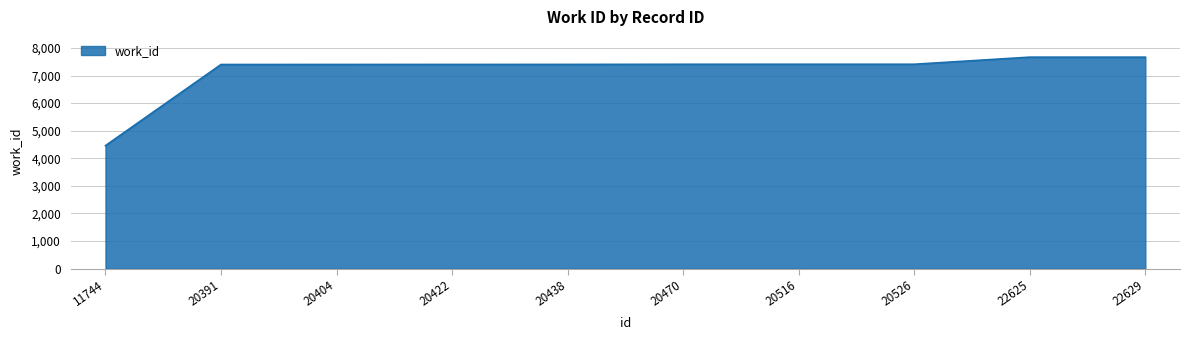

True or false: the data shows 2566 at 20391.

False